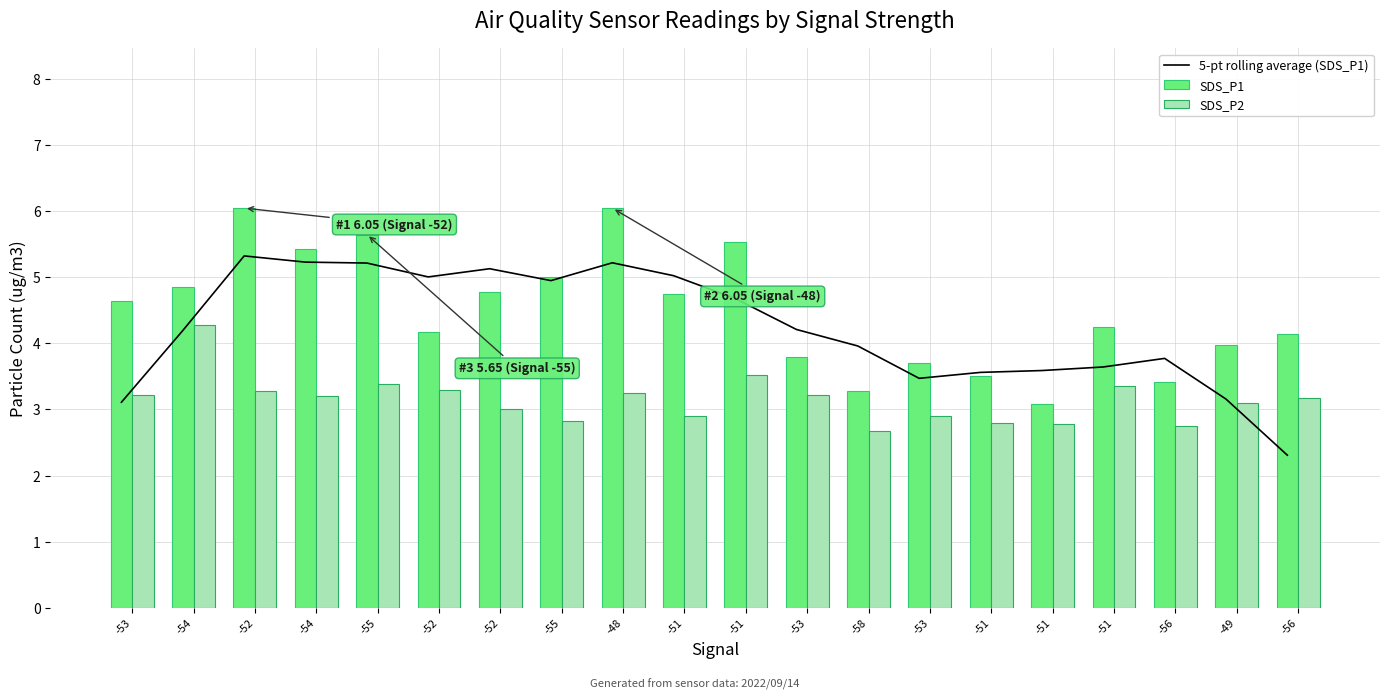

Where does the SDS_P2 series first go above 3?

-53